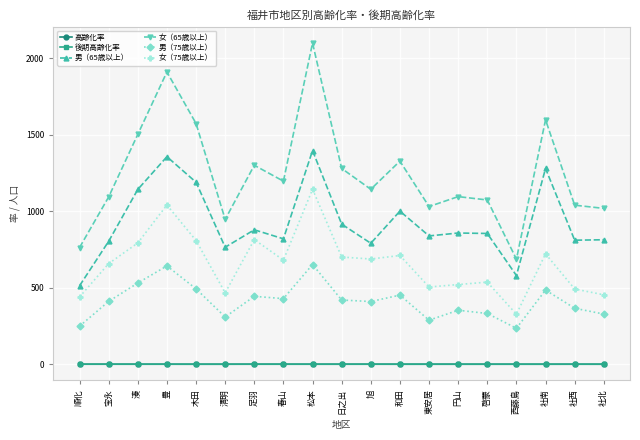

How many distinct data groups are displayed?

6